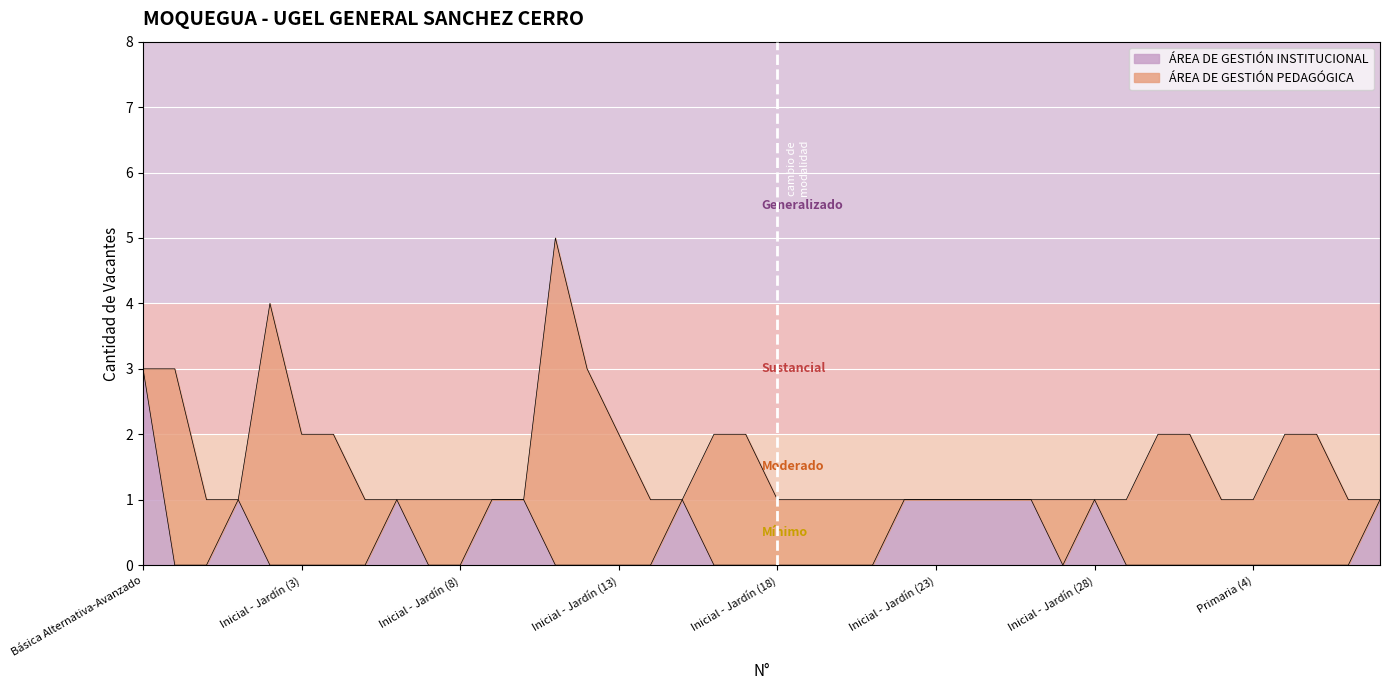

Reading left to right, what are all the values shown in this chart?

Básica Alternativa-Avanzado=3	Básica Alternativa-Inicial e Intermedio=0	Básica Especial-Primaria=0	Inicial - Jardín (1)=1	Inicial - Jardín (2)=0	Inicial - Jardín (3)=0	Inicial - Jardín (4)=0	Inicial - Jardín (5)=0	Inicial - Jardín (6)=1	Inicial - Jardín (7)=0	Inicial - Jardín (8)=0	Inicial - Jardín (9)=1	Inicial - Jardín (10)=1	Inicial - Jardín (11)=0	Inicial - Jardín (12)=0	Inicial - Jardín (13)=0	Inicial - Jardín (14)=0	Inicial - Jardín (15)=1	Inicial - Jardín (16)=0	Inicial - Jardín (17)=0	Inicial - Jardín (18)=0	Inicial - Jardín (19)=0	Inicial - Jardín (20)=0	Inicial - Jardín (21)=0	Inicial - Jardín (22)=1	Inicial - Jardín (23)=1	Inicial - Jardín (24)=1	Inicial - Jardín (25)=1	Inicial - Jardín (26)=1	Inicial - Jardín (27)=0	Inicial - Jardín (28)=1	Inicial - Jardín (29)=0	Primaria (1)=0	Primaria (2)=0	Primaria (3)=0	Primaria (4)=0	Primaria (5)=0	Primaria (6)=0	Primaria (7)=0	Primaria (8)=1